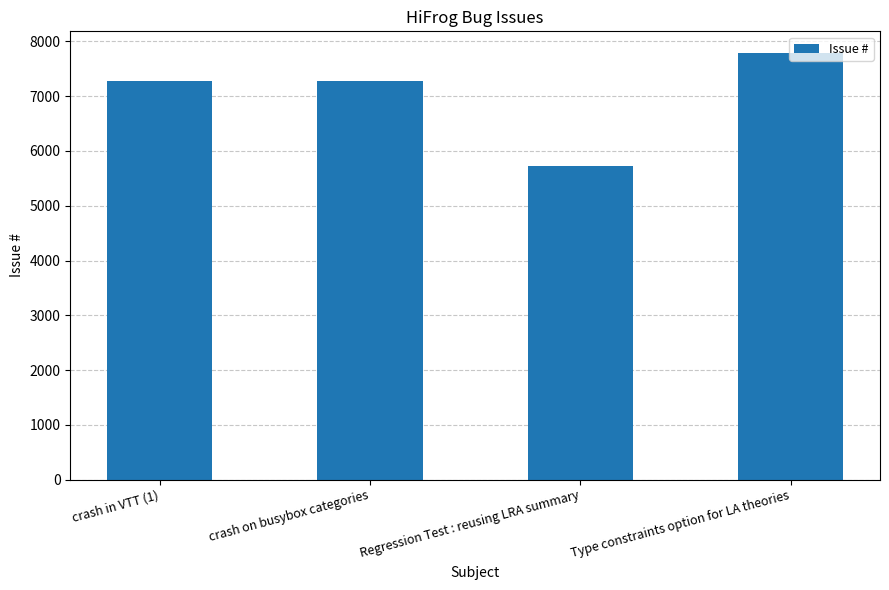

Which label corresponds to the smallest value in the chart?

Regression Test : reusing LRA summary